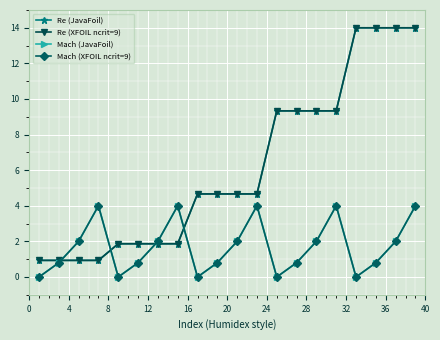

Does the chart have visible grid lines?

Yes